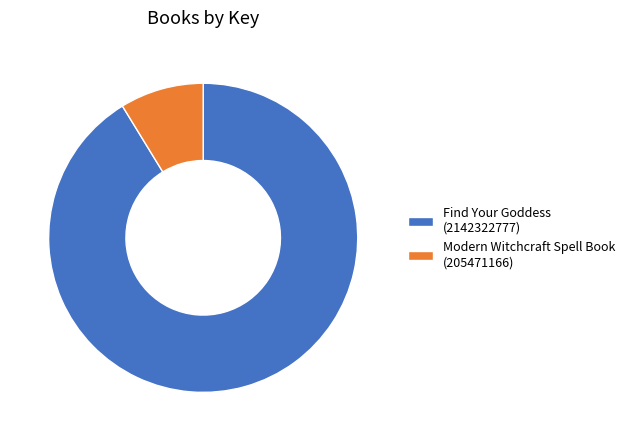

Approximately how many times larger is the value at Find Your Goddess compared to Modern Witchcraft Spell Book?

10.4